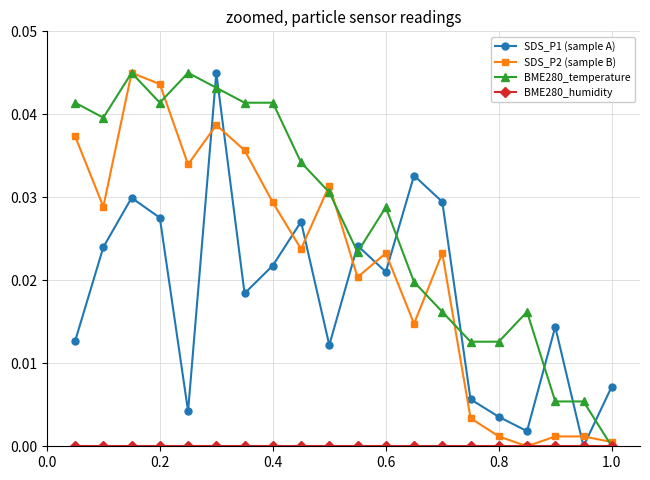

Which series has the largest total across all categories?

BME280_temperature